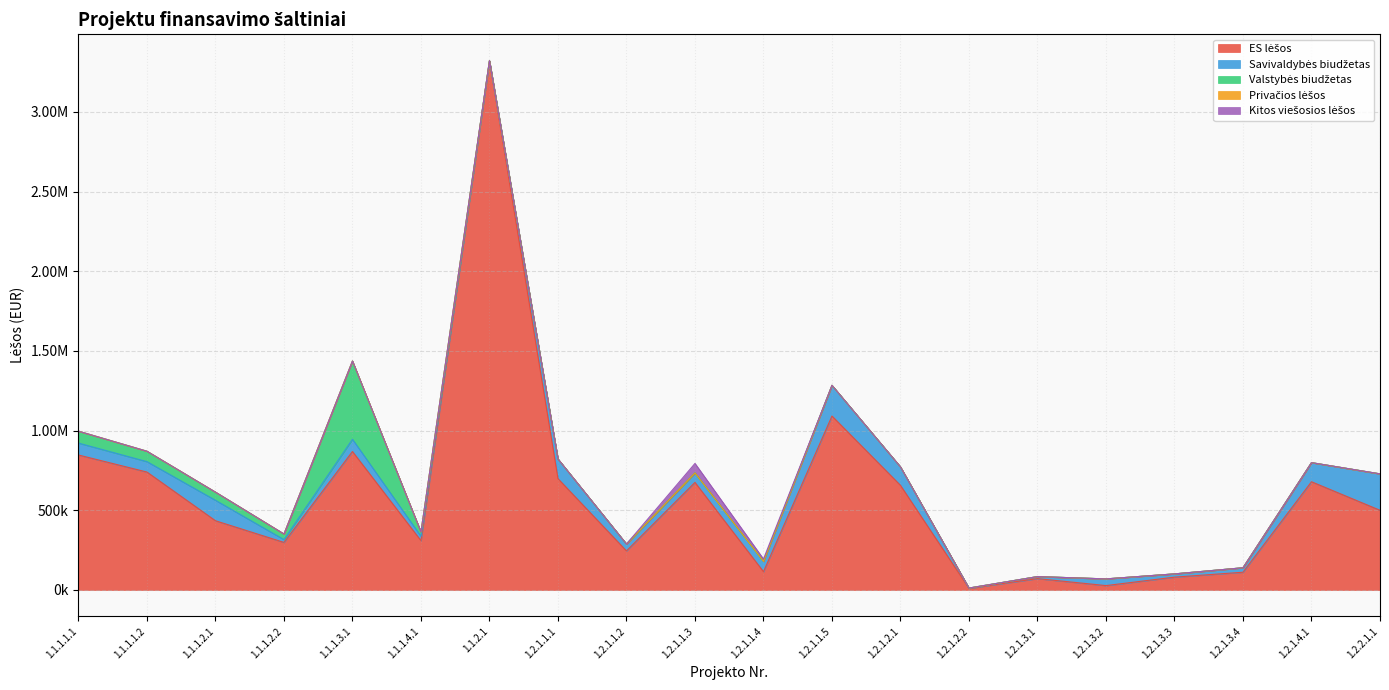

Where do Savivaldybės biudžetas and Valstybės biudžetas first cross each other?

1.1.1.2.1 and 1.1.1.2.2